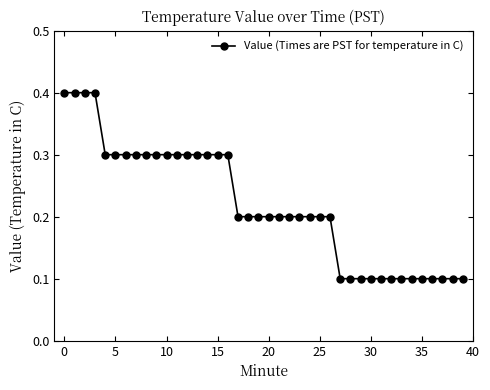

What is the difference between the maximum and minimum values?

0.3